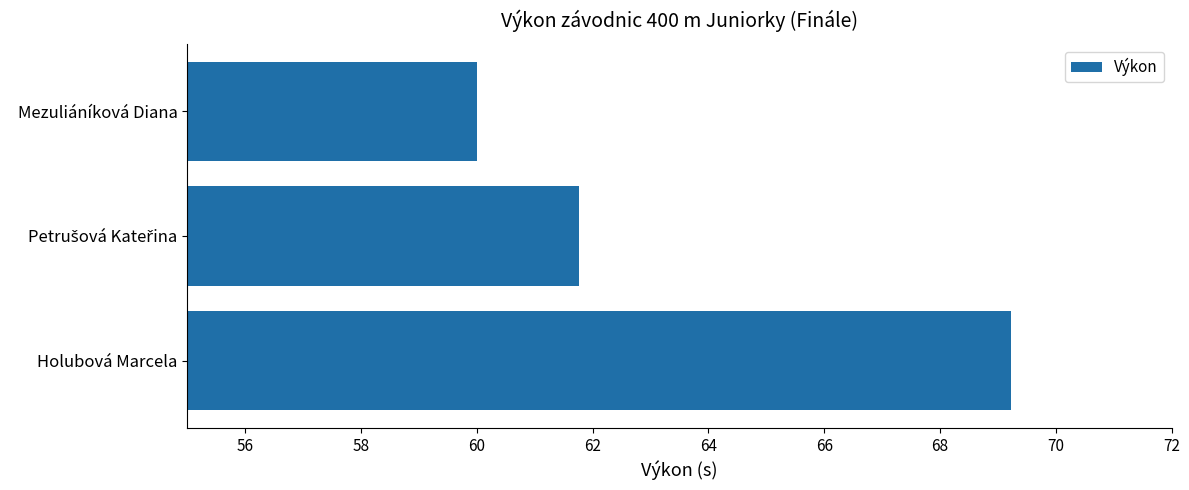

Between Holubová Marcela and Mezuliáníková Diana, which is larger?

Holubová Marcela